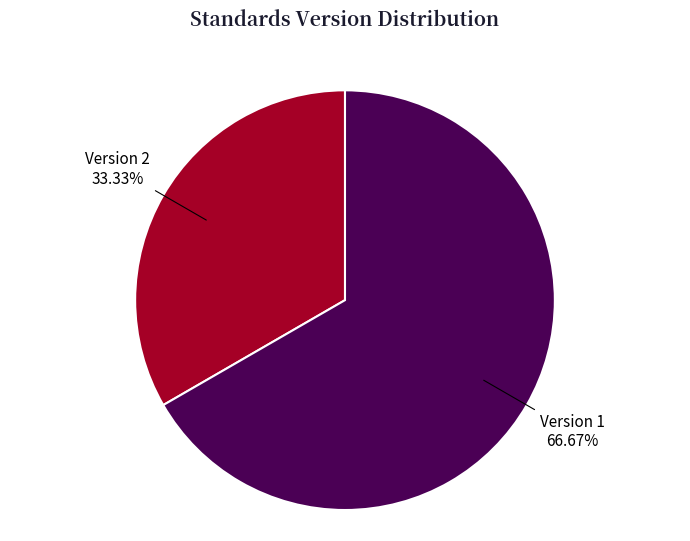

Is there a majority slice in this chart?

Yes